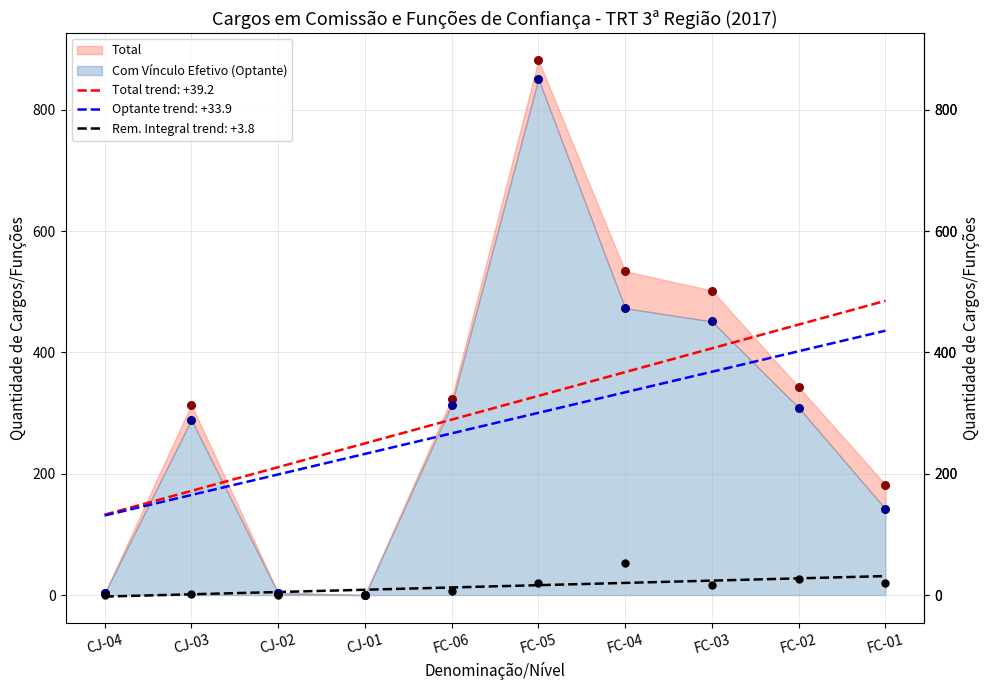

At how many categories does at least one series exceed 165?

7